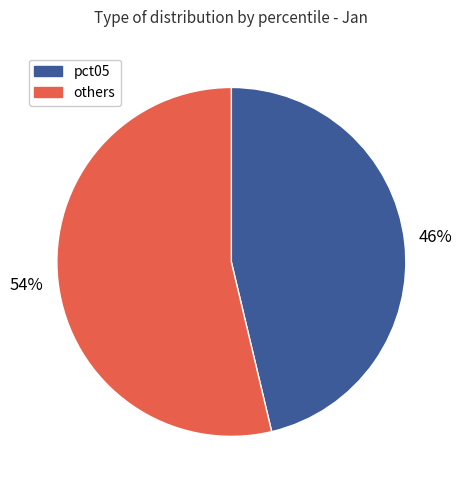

To the nearest percent, what is the average slice percentage?

50%